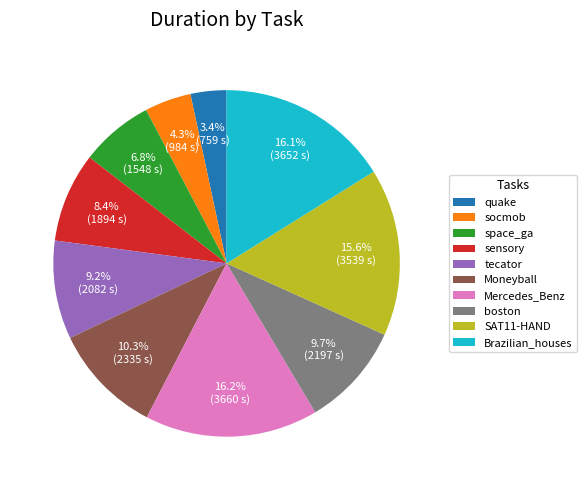

The socmob slice represents 13% of the pie. True or false?

False